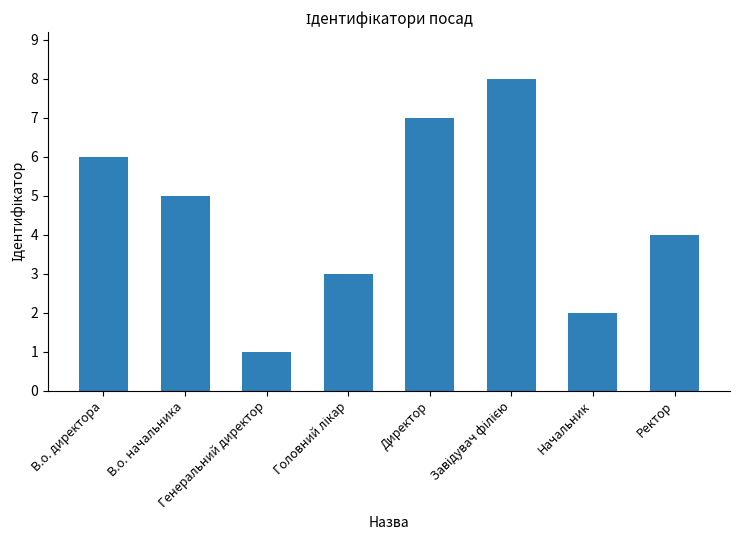

Approximately how many times larger is the value at В.о. начальника compared to В.о. директора?

0.8